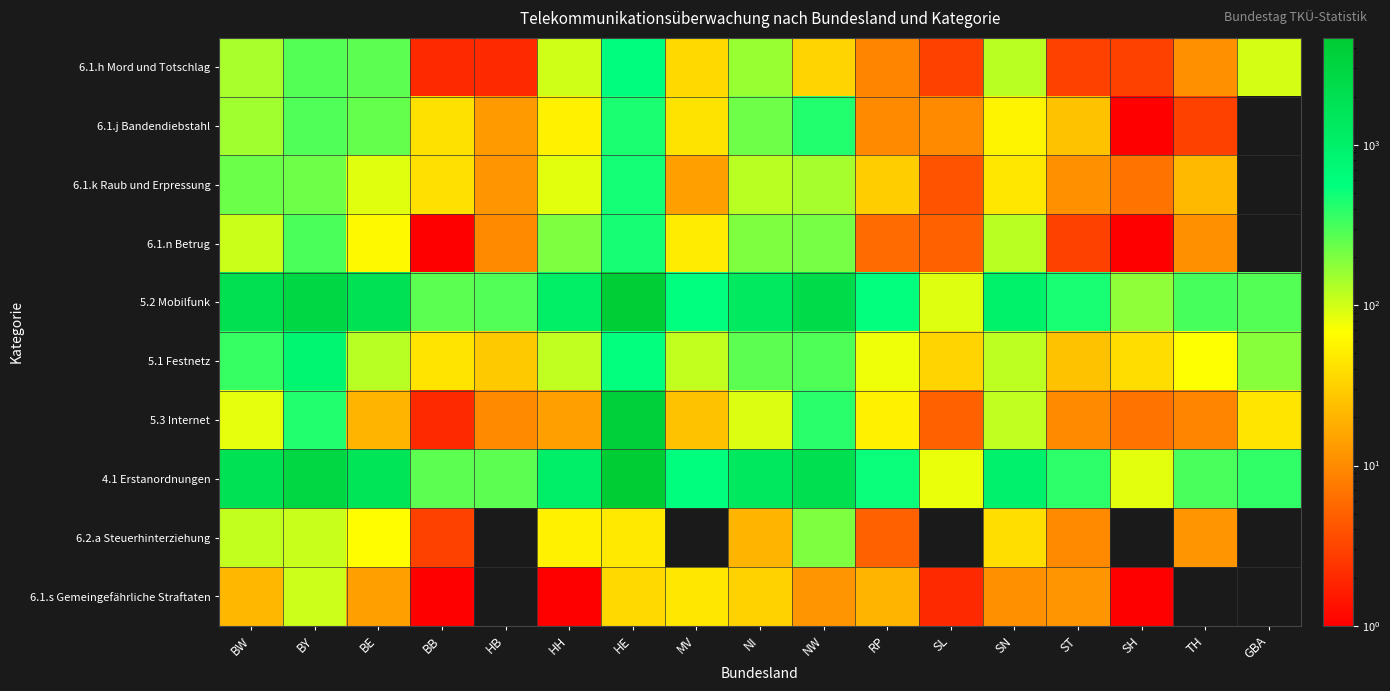

Which has a higher value, RP or TH?

TH